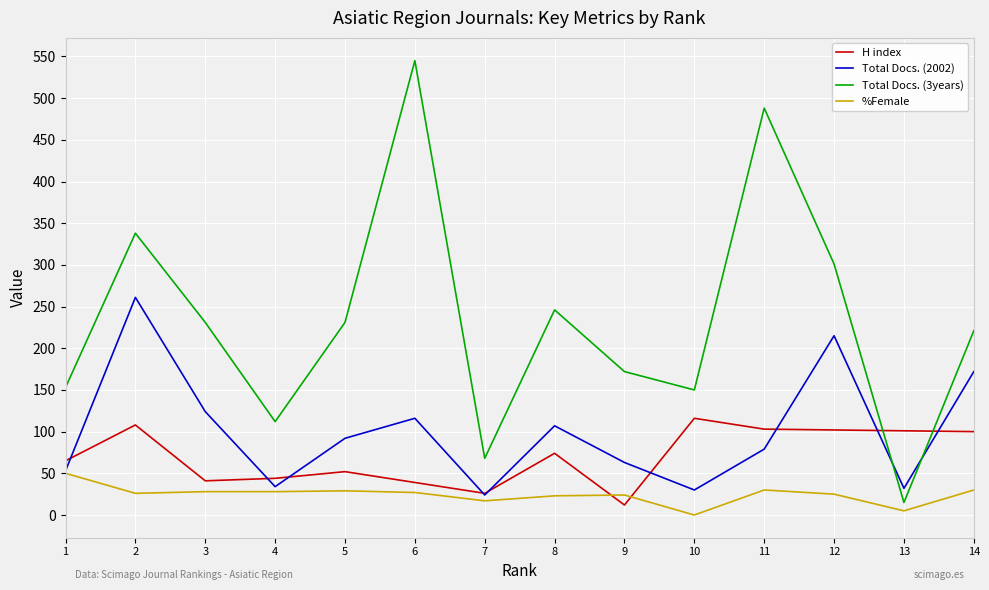

What is the total value across all series at 9?

271